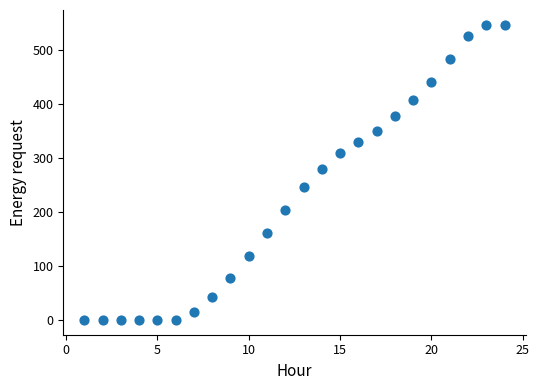

What Y value in the scatter plot is closest to 273?

280